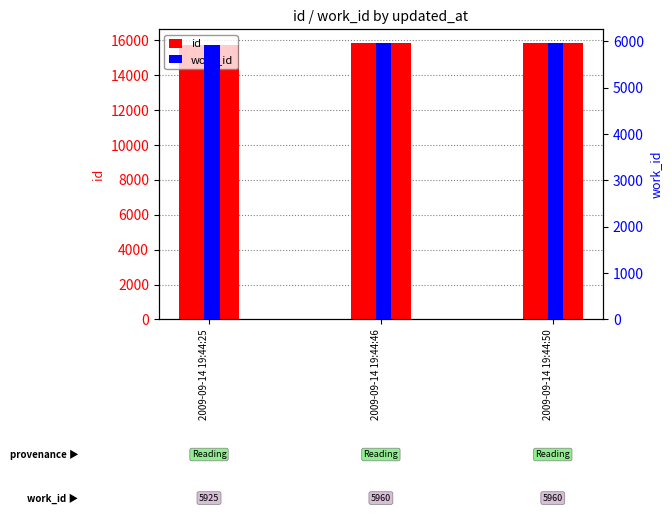

What is the difference between the maximum and minimum values in the id series?

130